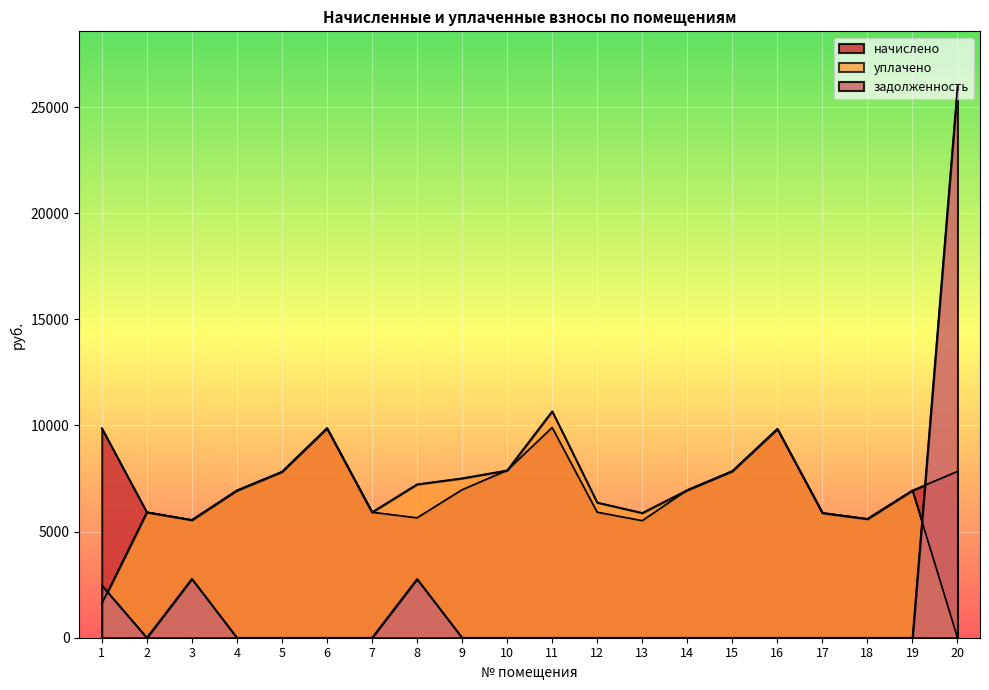

True or false: начислено and уплачено cross at least once.

False